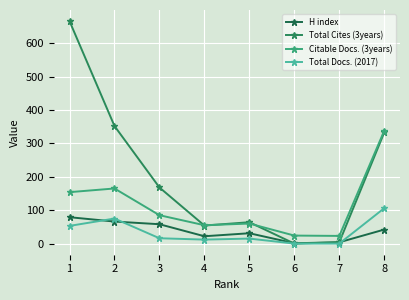

Rank the categories by Total Docs. (2017) value from lowest to highest.

6, 7, 4, 5, 3, 1, 2, 8